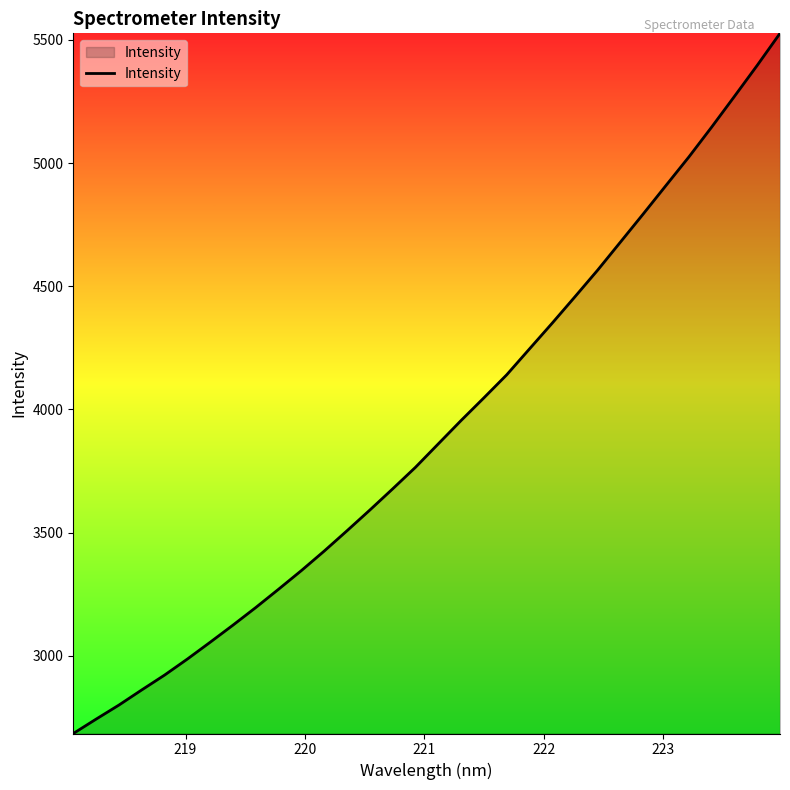

What is the sum of all values?

125334.2